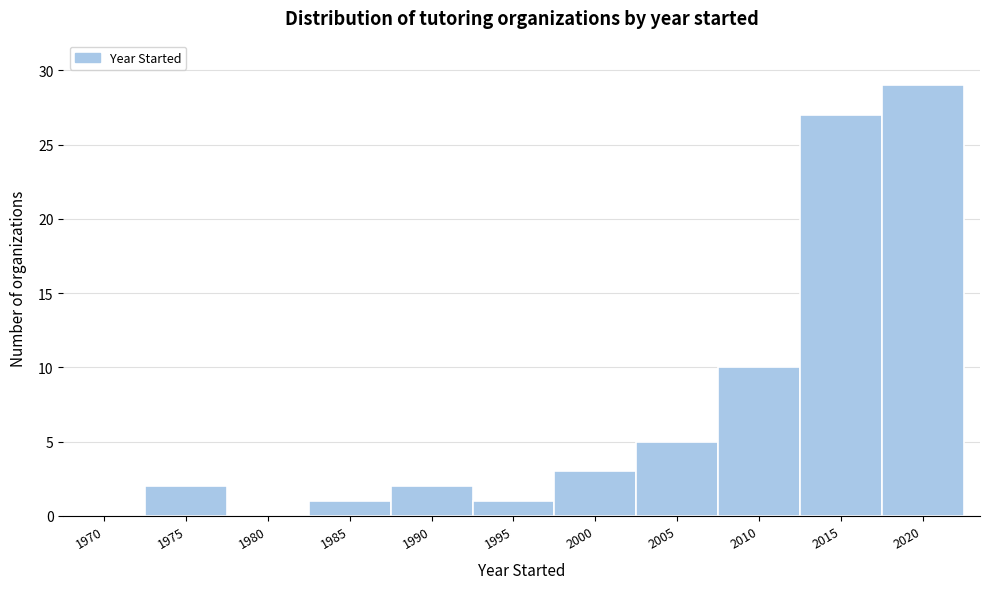

Reading right to left, extract all data points from this chart.

2020=29	2015=27	2010=10	2005=5	2000=3	1995=1	1990=2	1985=1	1980=0	1975=2	1970=0